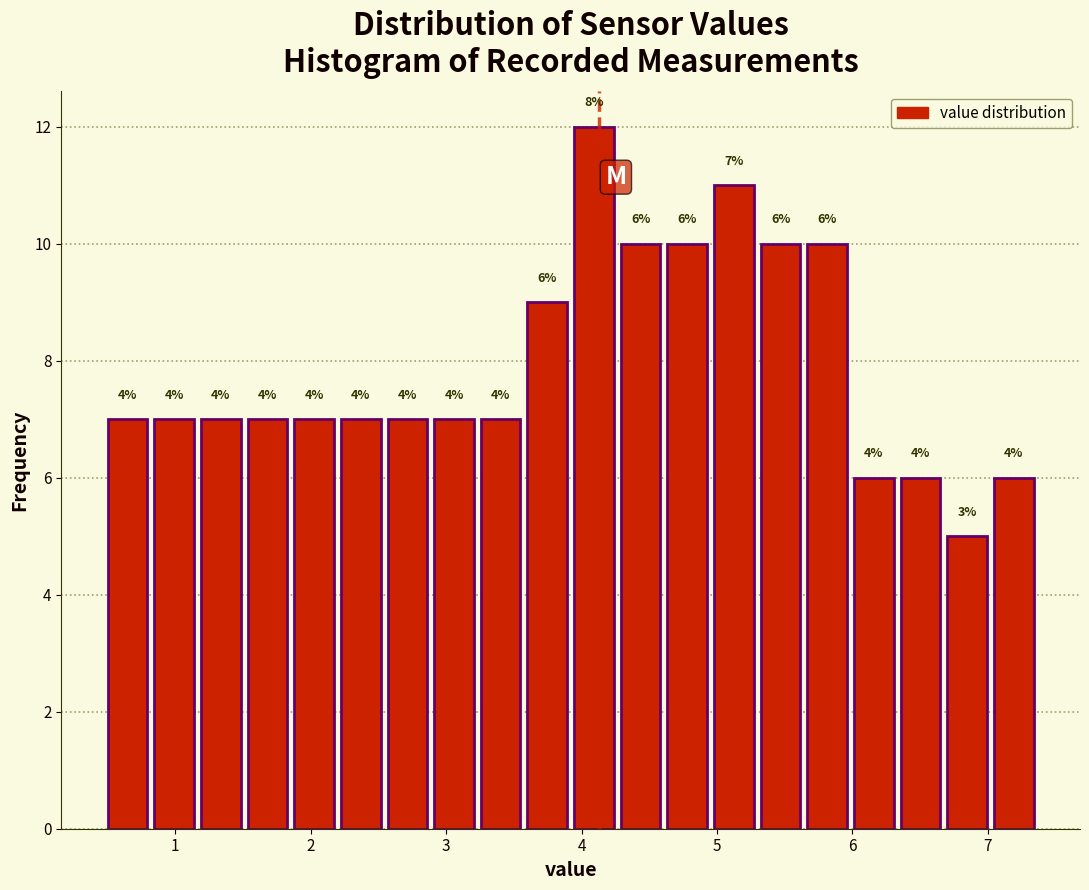

Around what value on the x-axis is the tallest bar? Give the approximate position of its centre, as read against the axis.

4.1